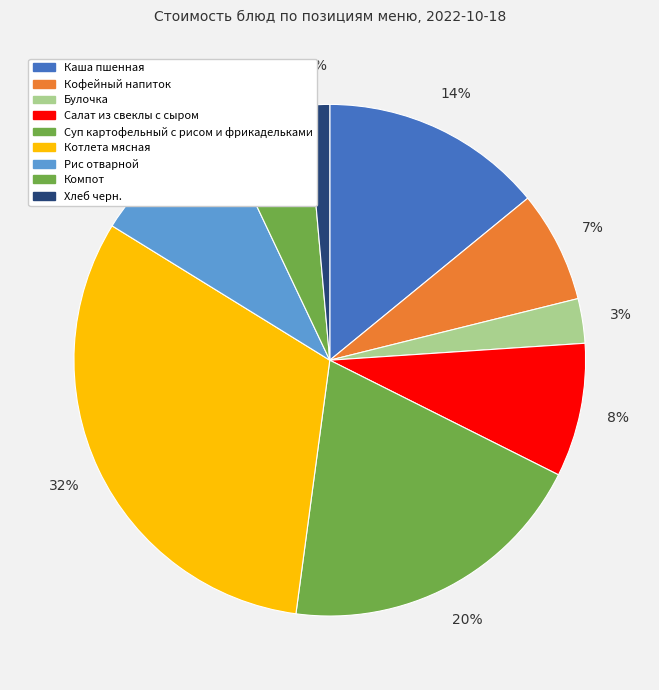

How many segments does this pie chart have?

9